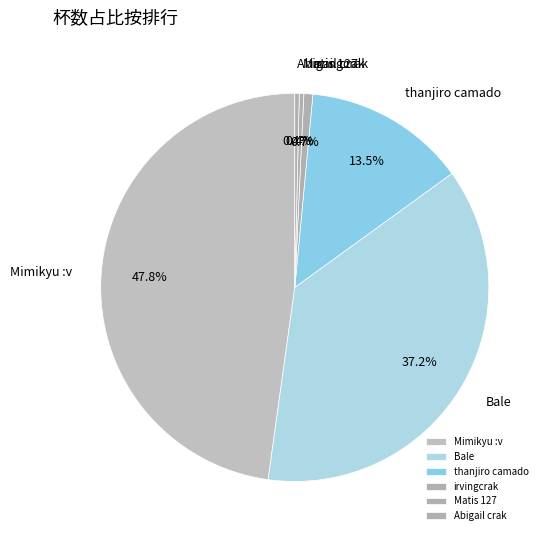

Which slice is the largest?

Mimikyu :v